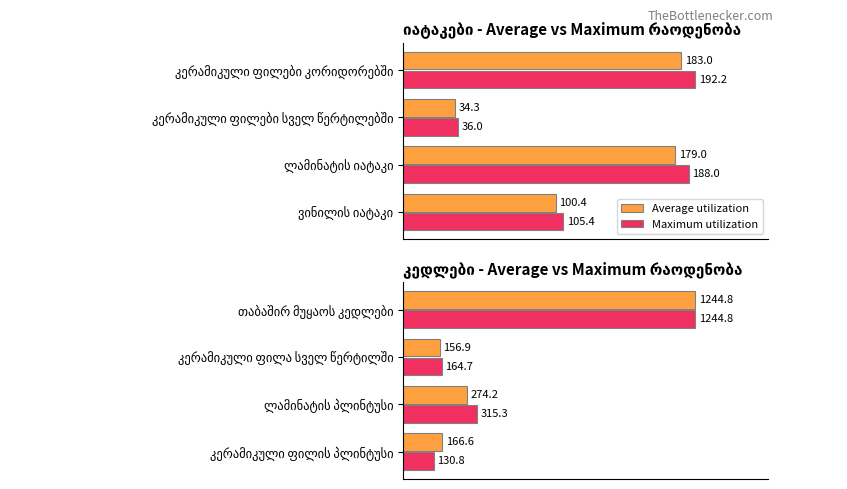

How many groups of bars are there?

4